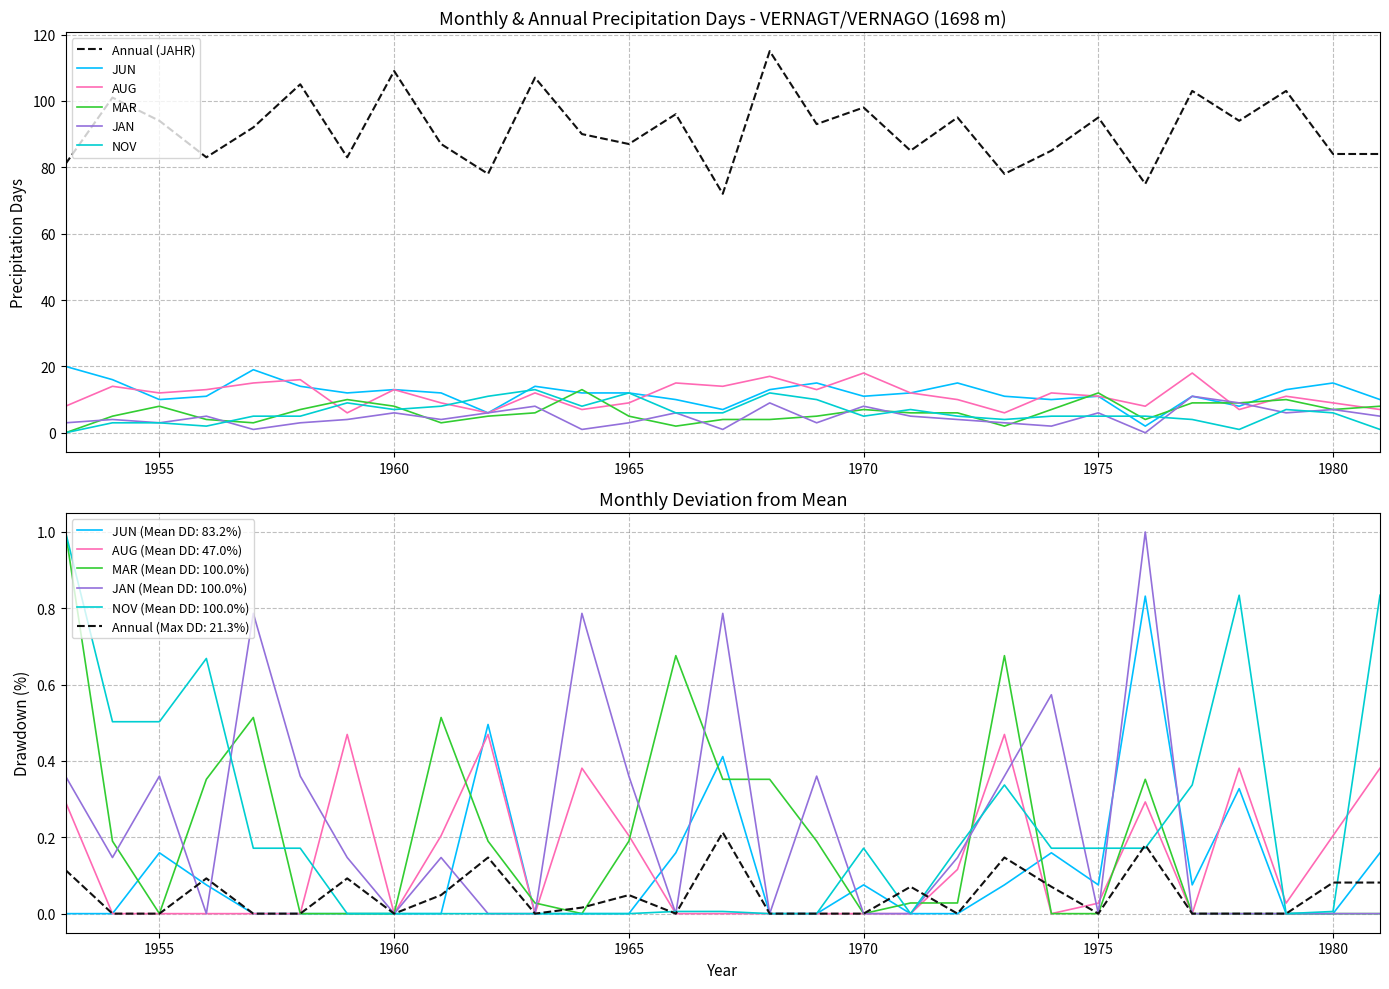

True or false: NOV has a value of 5 at 1970.

True